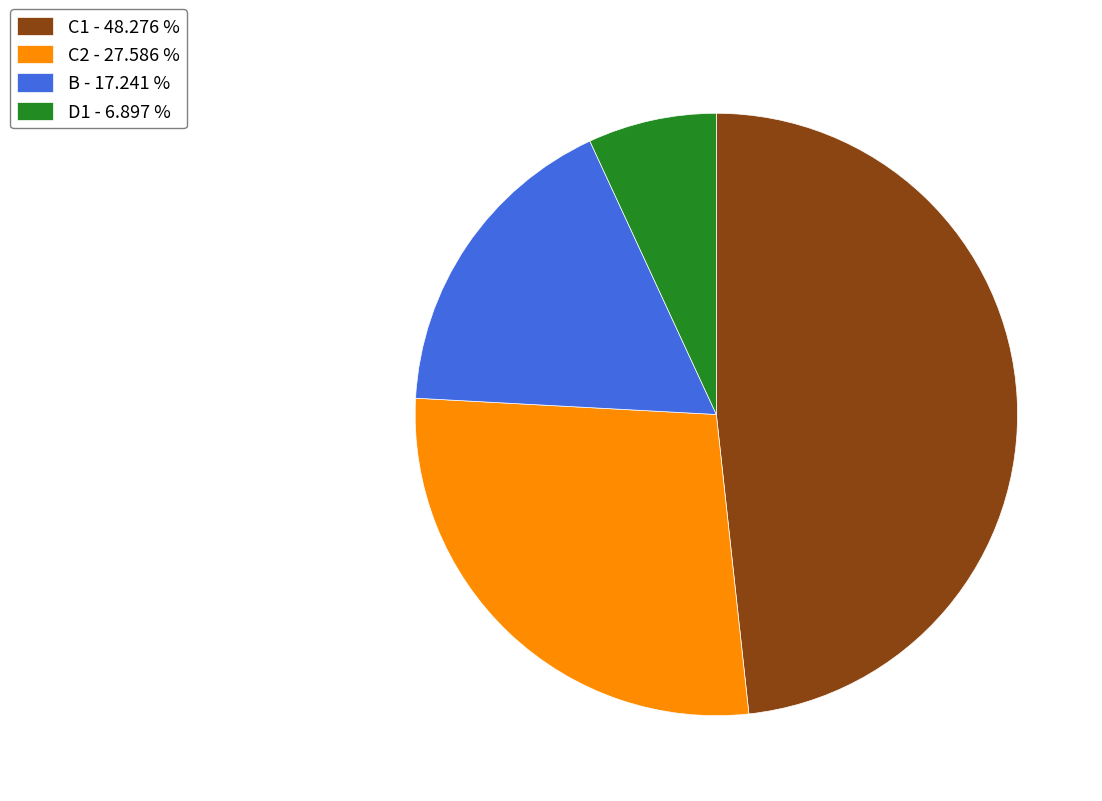

Which slice is the smallest?

D1 - 6.897 %